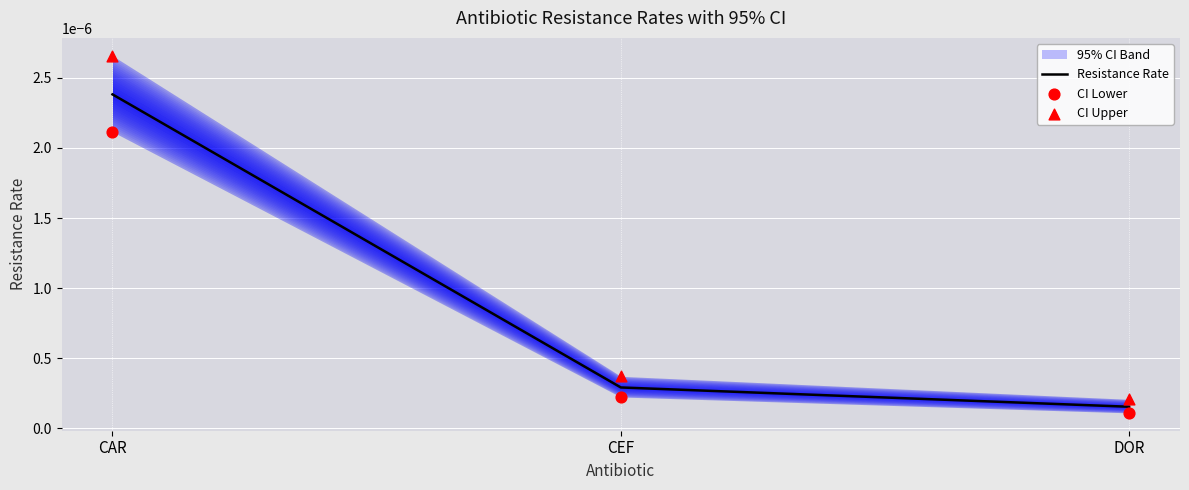

Is the value of CI Upper at CEF greater than the value of CI Lower at CAR?

No